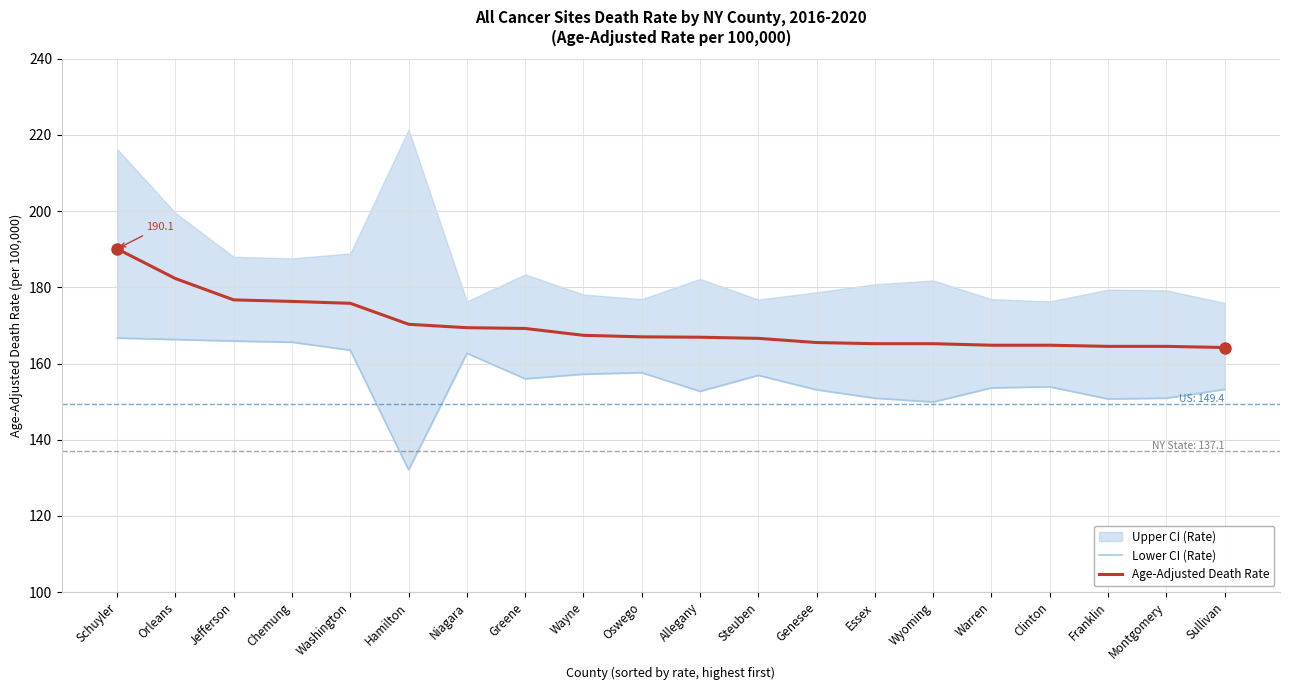

Reading left to right, extract all data points from this chart.

Lower CI (Rate): Schuyler=166.7	Orleans=166.3	Jefferson=165.9	Chemung=165.6	Washington=163.5	Hamilton=132.1	Niagara=162.7	Greene=156.0	Wayne=157.2	Oswego=157.6	Allegany=152.7	Steuben=156.9	Genesee=153.1	Essex=150.9	Wyoming=149.9	Warren=153.6	Clinton=153.9	Franklin=150.7	Montgomery=150.9	Sullivan=153.2
Age-Adjusted Death Rate: Schuyler=190.1	Orleans=182.3	Jefferson=176.7	Chemung=176.3	Washington=175.8	Hamilton=170.3	Niagara=169.4	Greene=169.2	Wayne=167.4	Oswego=167.0	Allegany=166.9	Steuben=166.6	Genesee=165.5	Essex=165.2	Wyoming=165.2	Warren=164.8	Clinton=164.8	Franklin=164.5	Montgomery=164.5	Sullivan=164.2